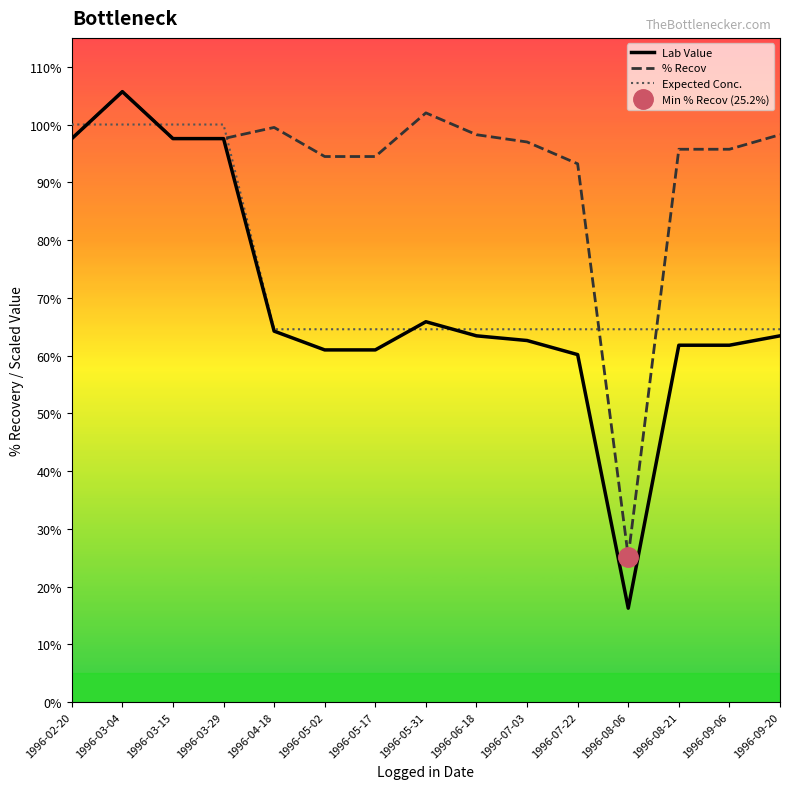

At how many categories does at least one series exceed 65?

14